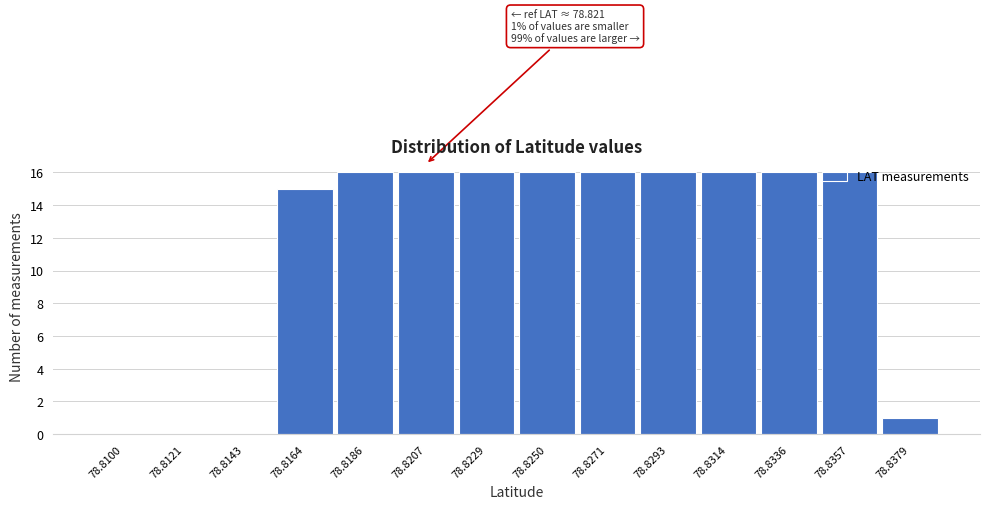

Between 78.8143 and 78.8164, which is larger?

78.8164